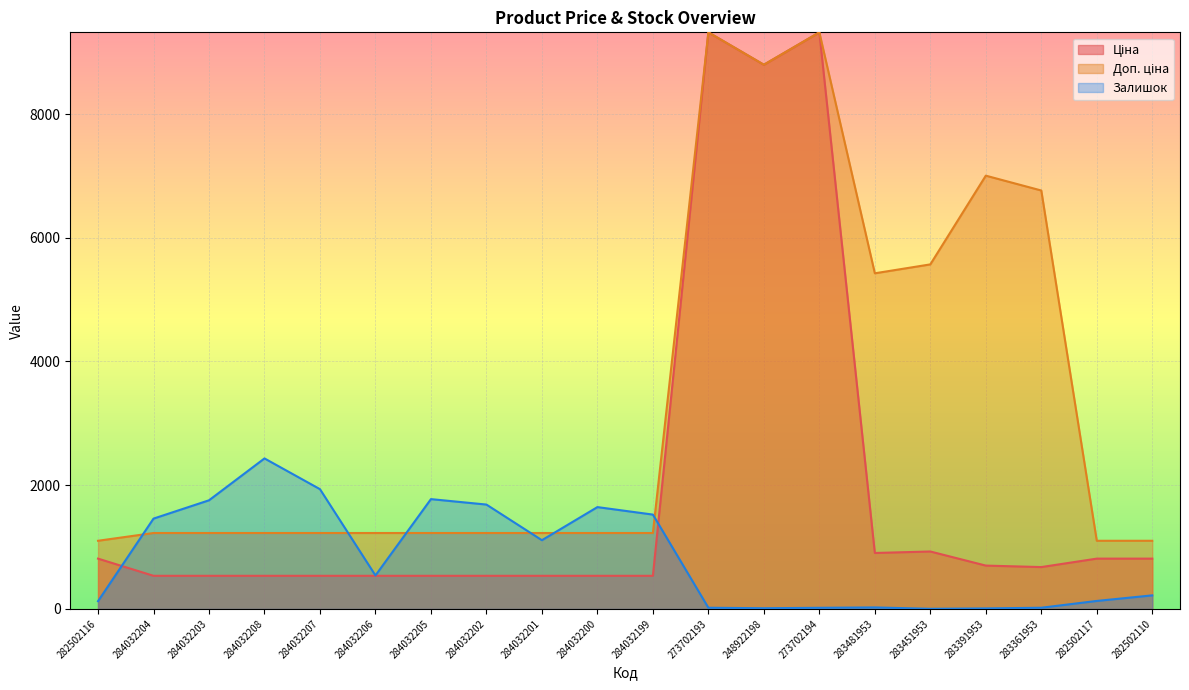

Is it true that Доп. ціна equals 1227.2 at 284032202?

True